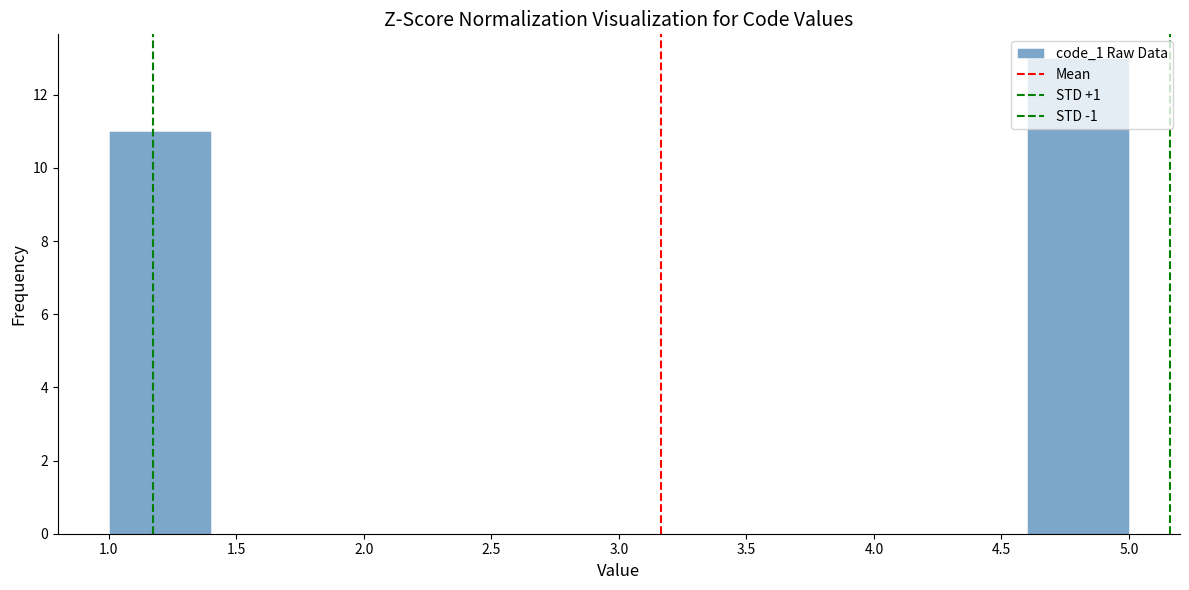

Reading left to right, transcribe this chart: for each bar, give the range it covers on the x-axis and its height. The values are not printed on the chart, so give them approximately, as read against the axis.

1.0 to 1.4: 11
1.4 to 1.8: 0
1.8 to 2.2: 0
2.2 to 2.6: 0
2.6 to 3.0: 0
3.0 to 3.4: 0
3.4 to 3.8: 0
3.8 to 4.2: 0
4.2 to 4.6: 0
4.6 to 5.0: 13